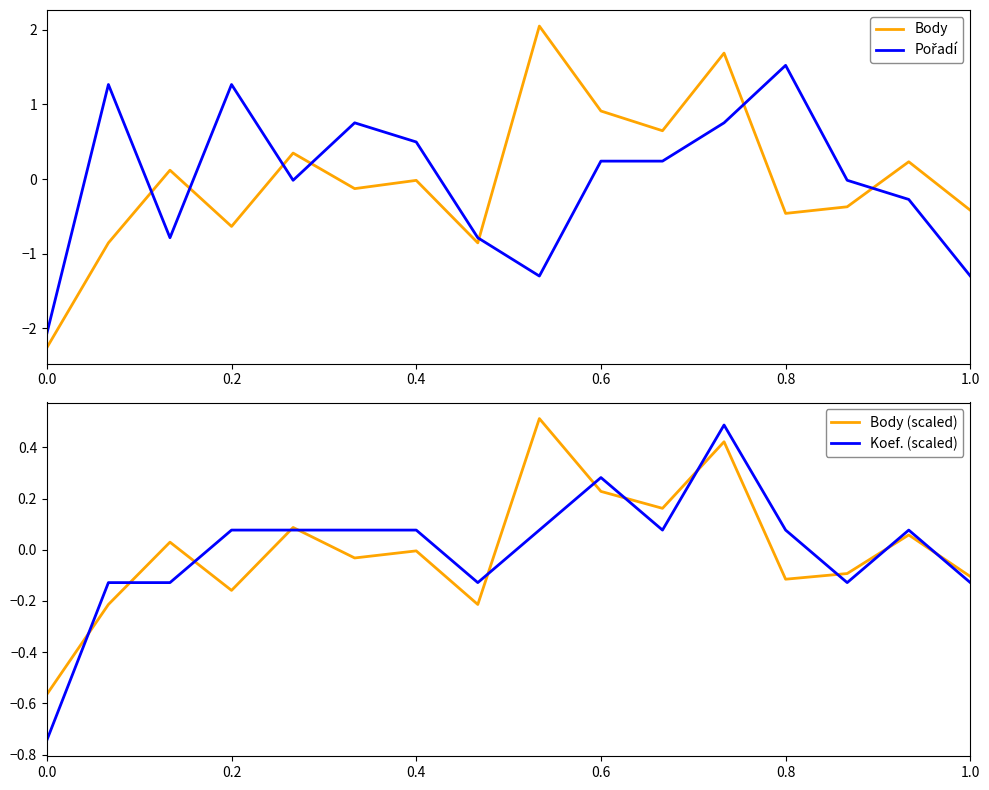

What is the maximum value for Koef. (scaled)?

0.5